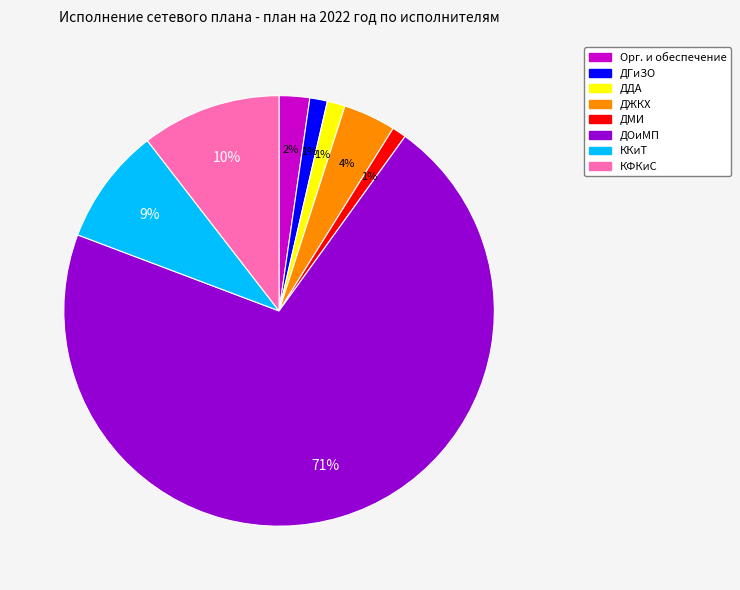

Is there any slice that represents more than half of the pie?

Yes